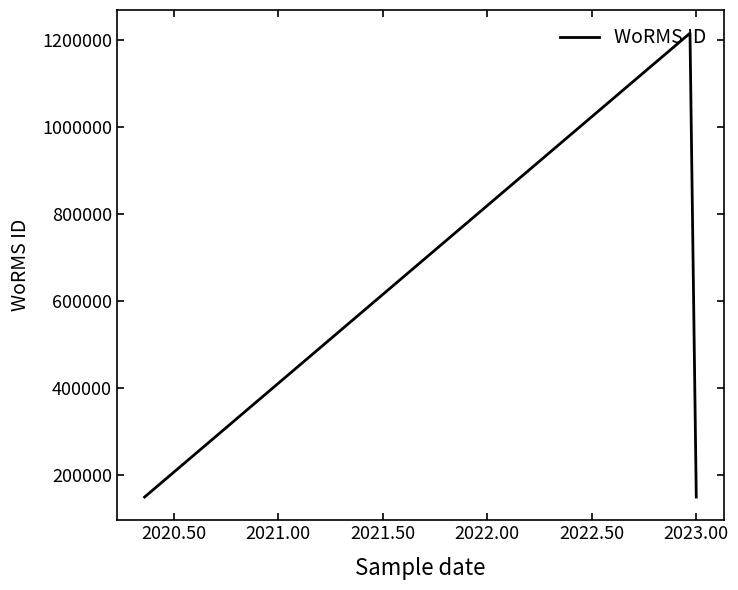

Is it true that the value at 2020.00 is 91527?

False